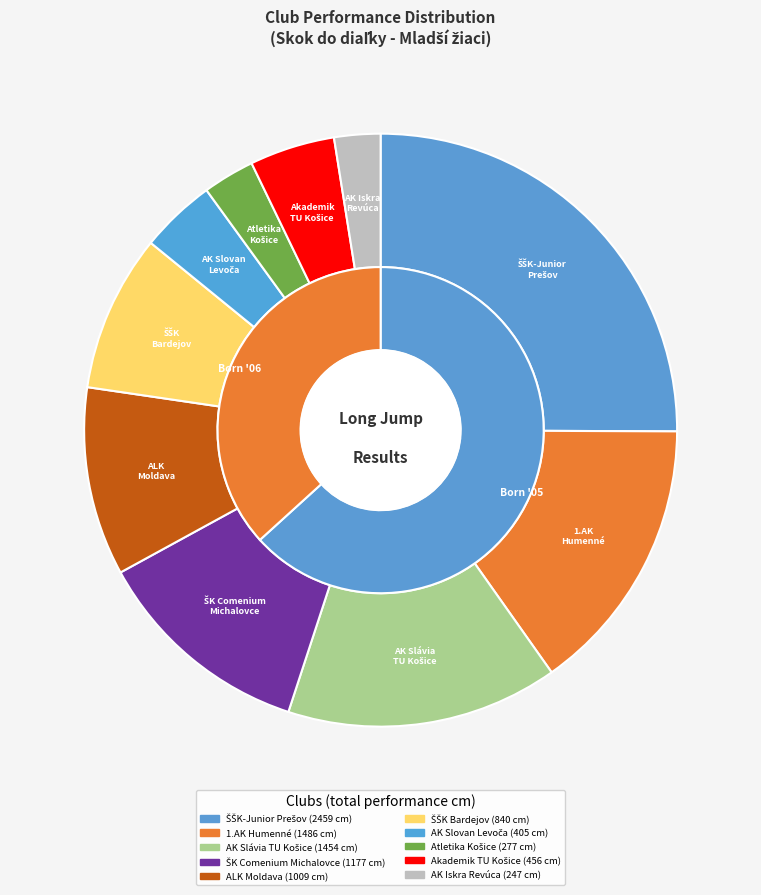

To the nearest percent, what is the difference between the largest and smallest slice percentages?

23%